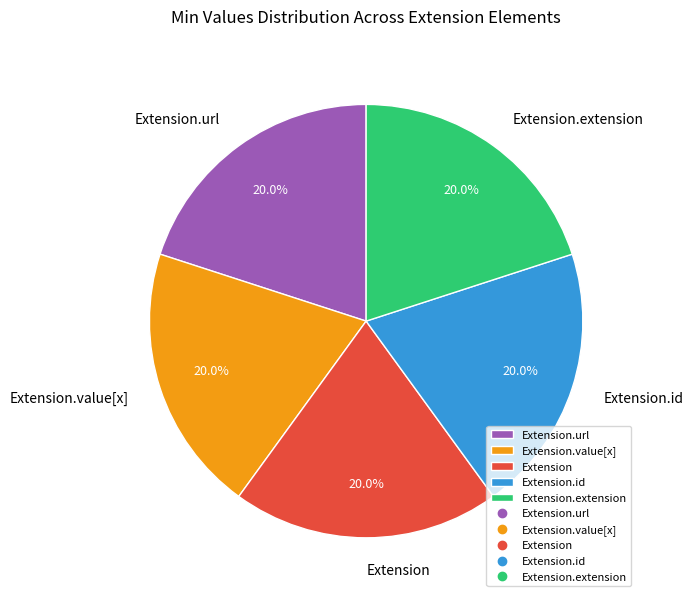

Do Extension.value[x] and Extension.id together represent more than half of the pie?

No